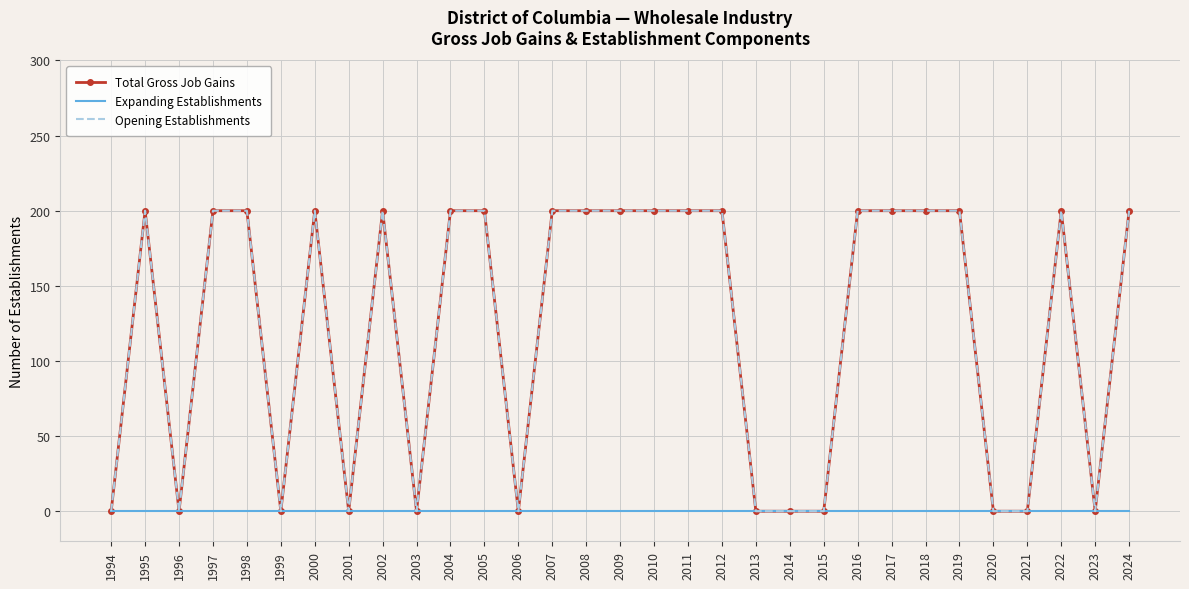

What is the greatest value displayed?

200